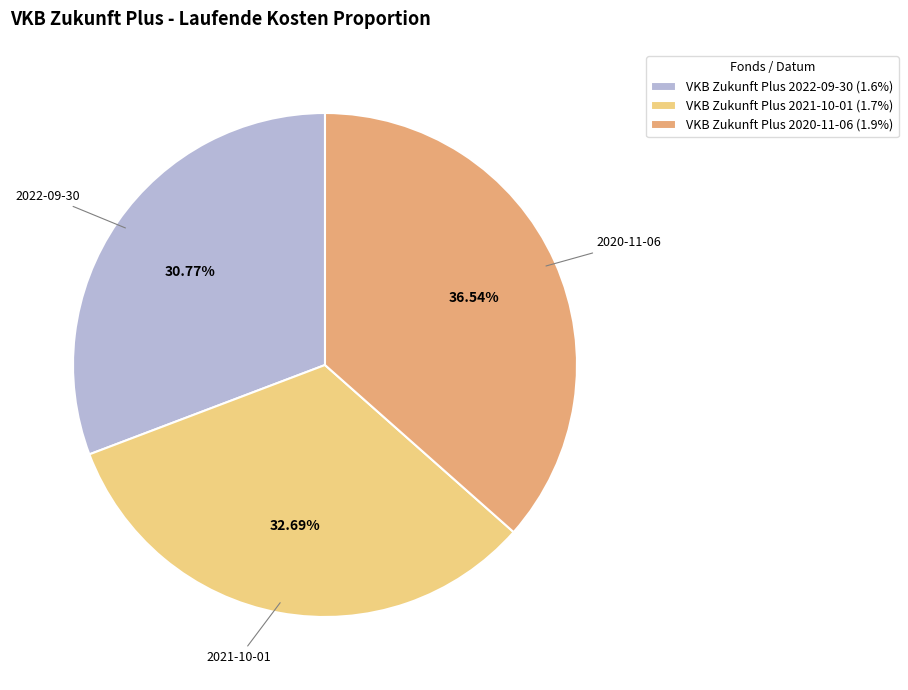

How many slices are in this pie chart?

3